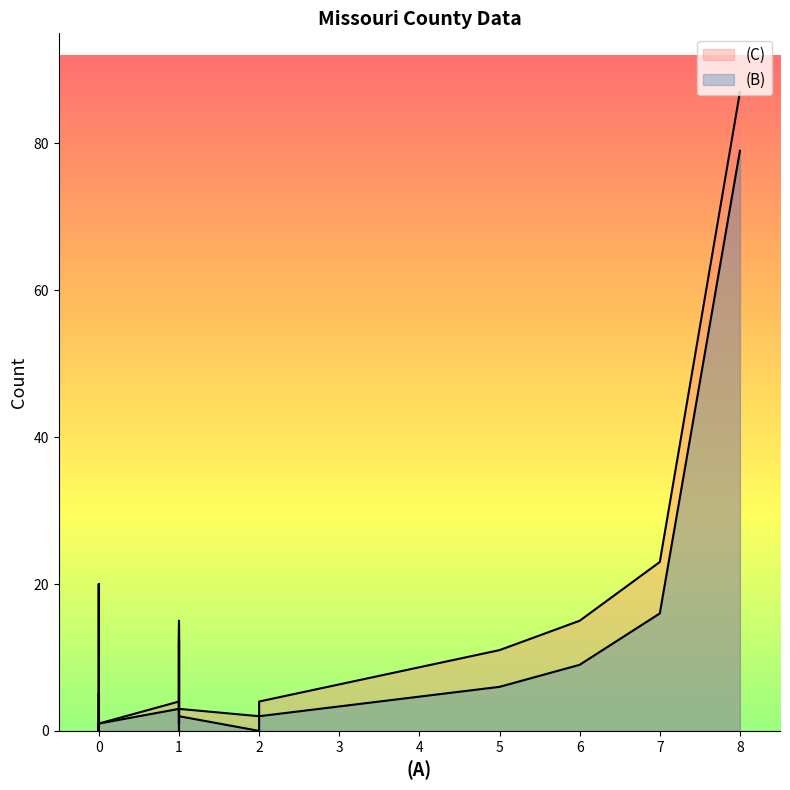

True or false: (B) and (C) intersect in this chart.

False